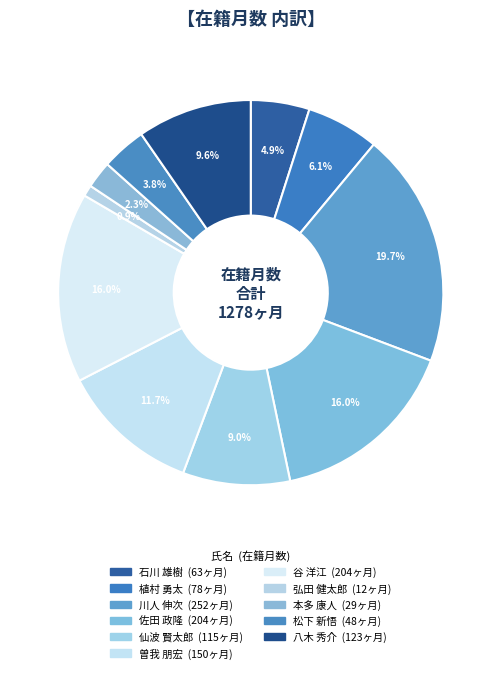

Count the number of slices in the pie.

11